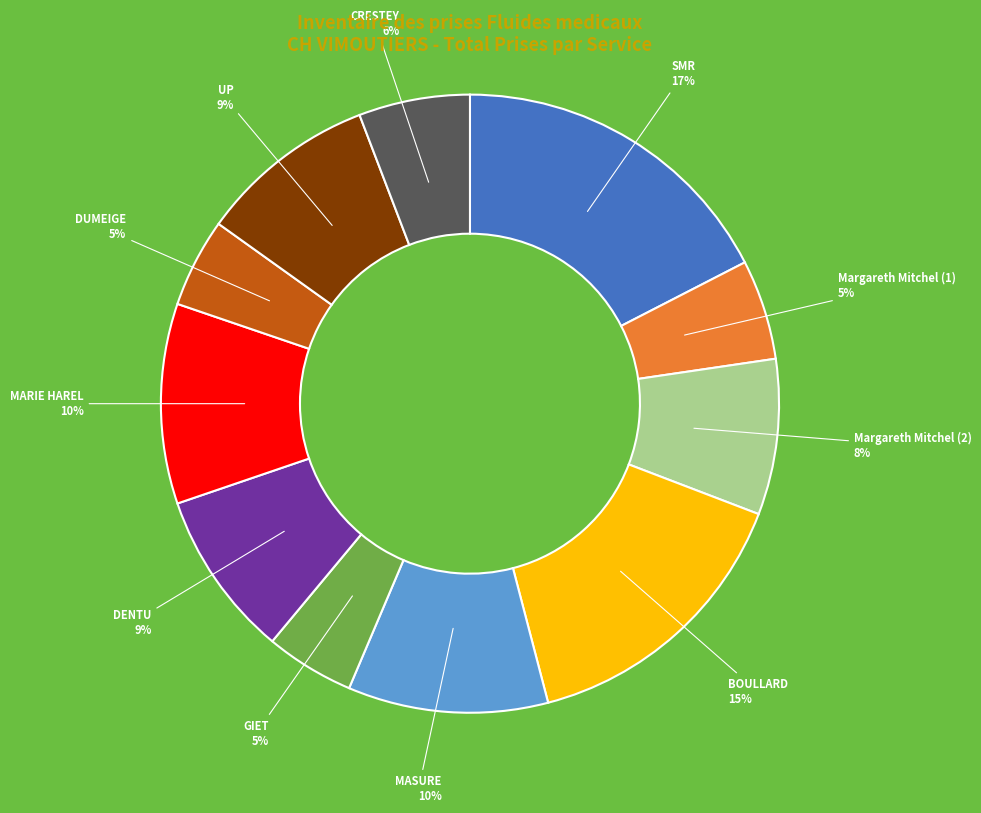

To the nearest percent, what is the average slice percentage?

9%